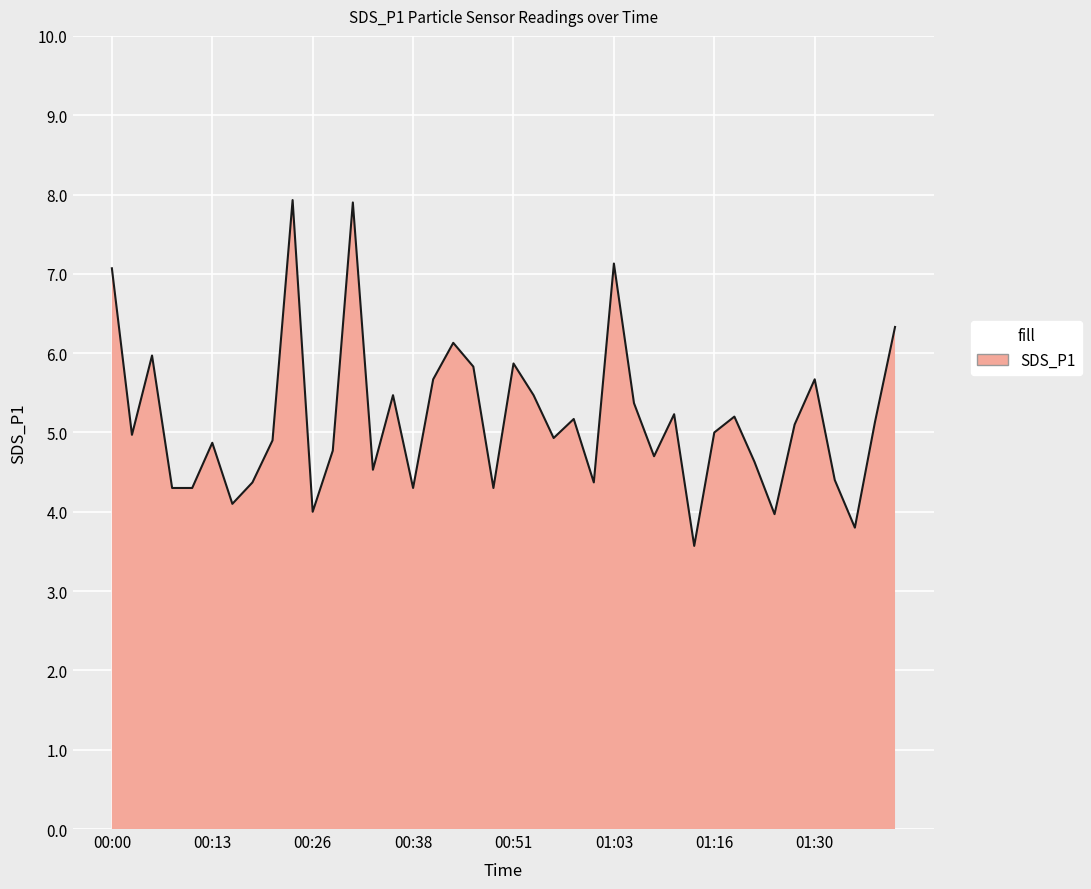

What is the difference between the maximum and minimum values?

4.4